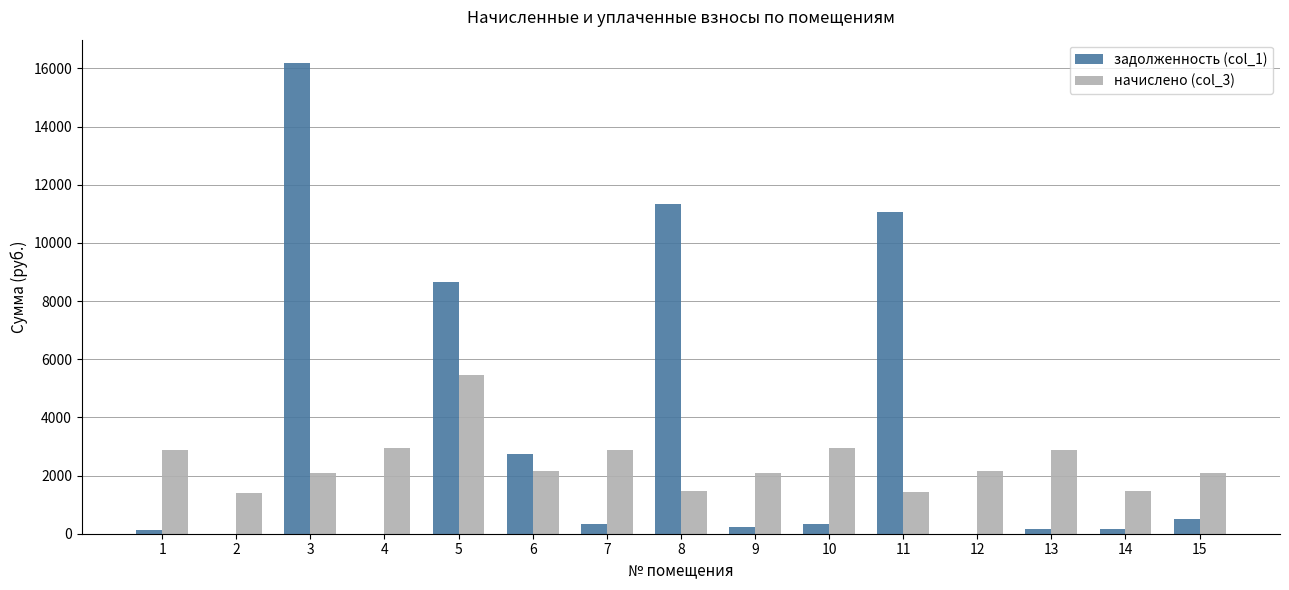

Does the chart contain stacked bars?

No